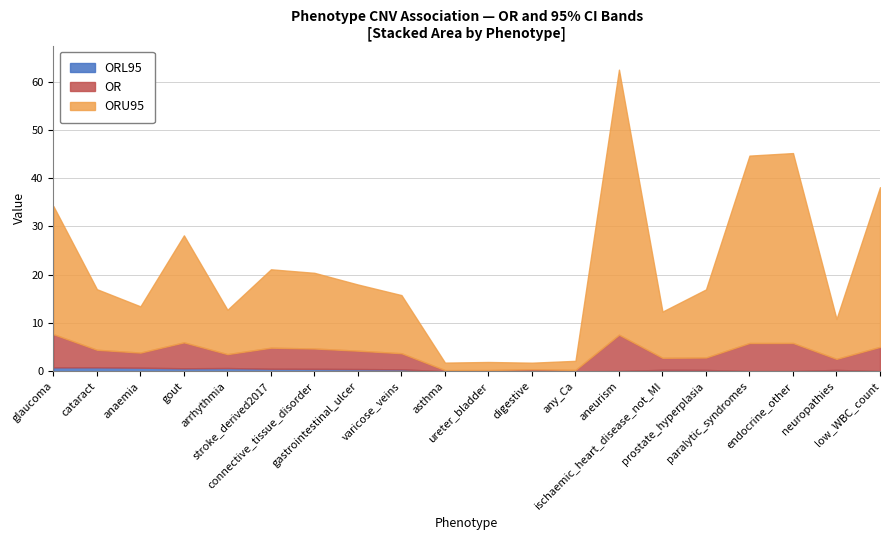

What is the value of the ORU95 point at the 18th from the left?

45.2